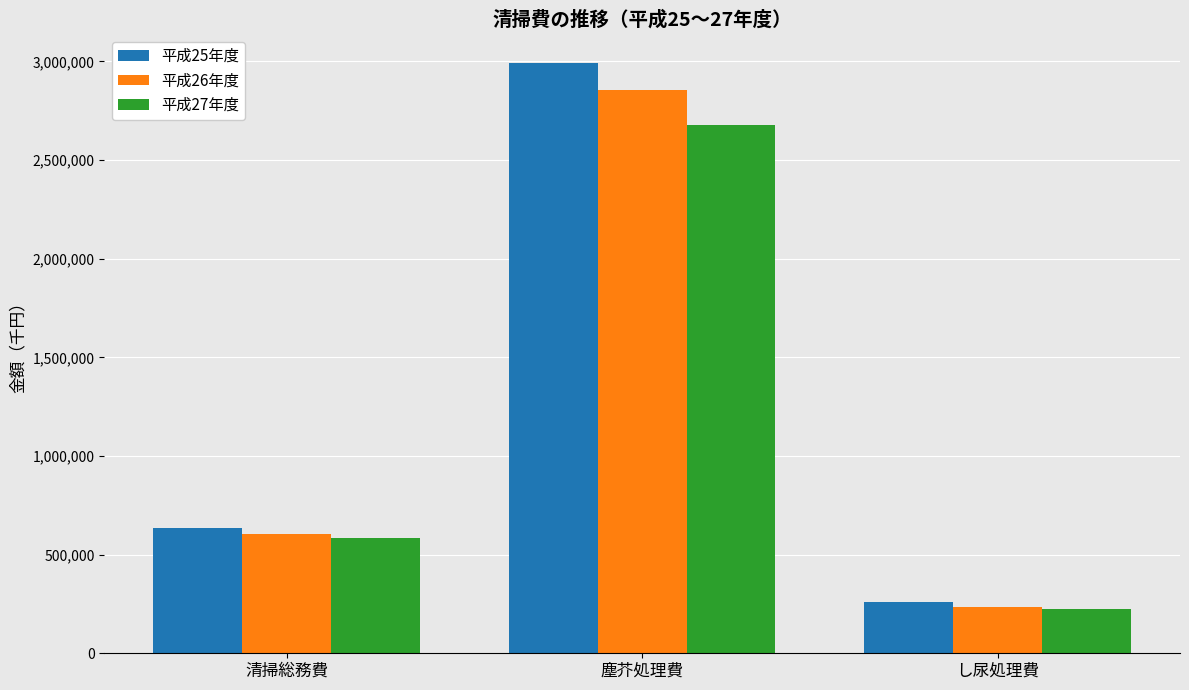

The value of 平成25年度 at 塵芥処理費 is 2989616. True or false?

True